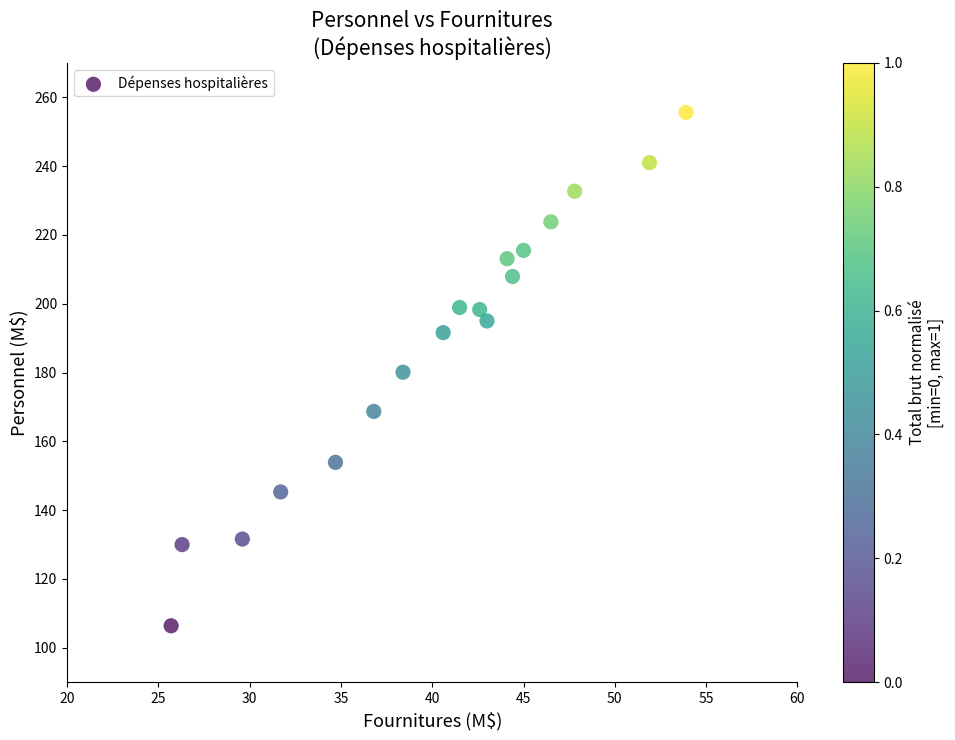

What is the range of Y values (max minus min)?

149.2